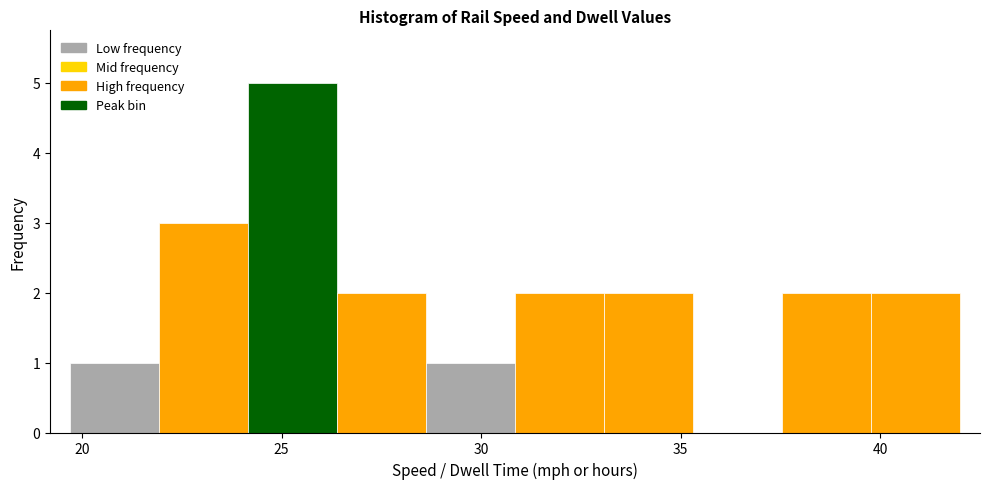

Over which range of the x-axis is the bar tallest?

24.0 to 26.5